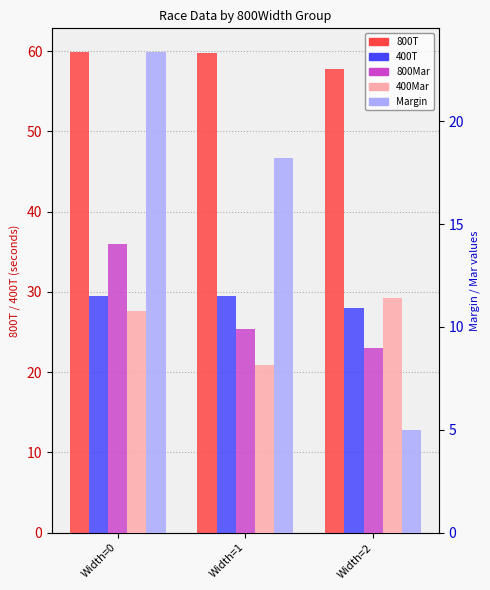

Reading right to left, extract all data points from this chart.

800T: 57.8	59.8	59.9
400T: 28.0	29.5	29.5
800Mar: 9.0	9.9	14.0
400Mar: 11.4	8.2	10.8
Margin: 5.0	18.2	23.3